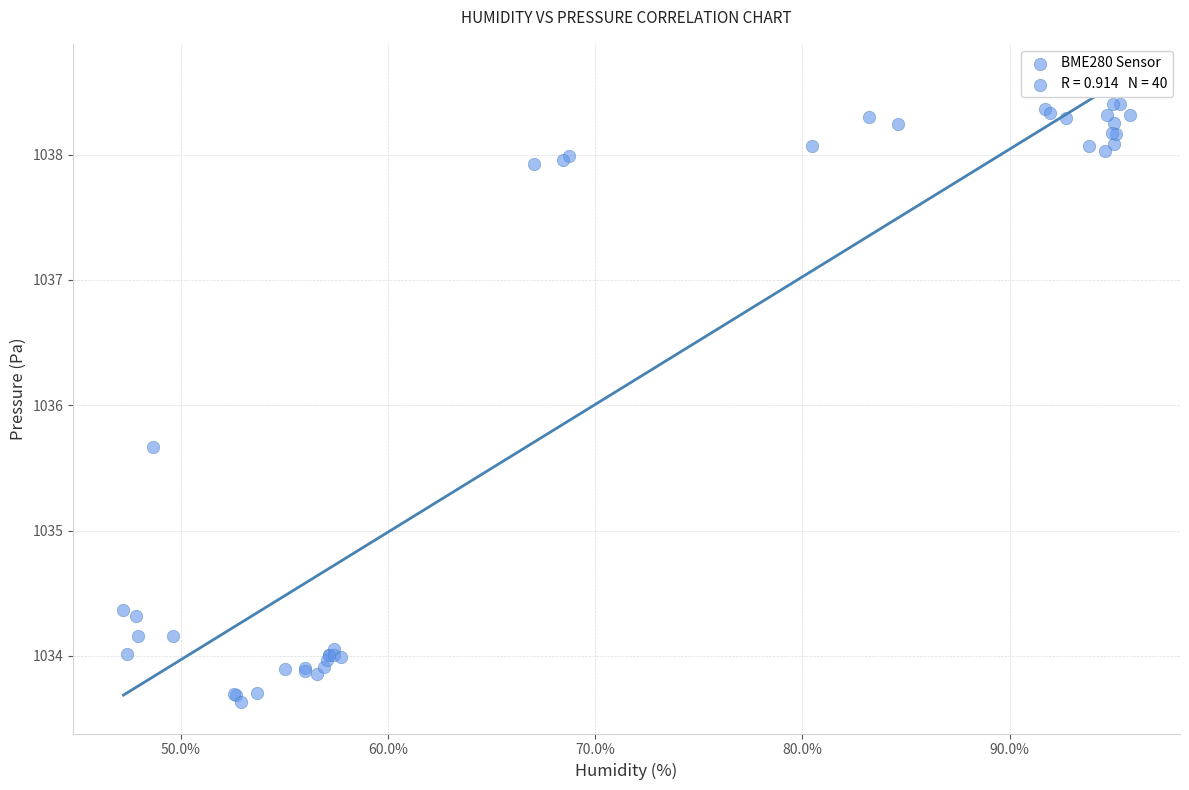

What Y value in the scatter plot is closest to 1036?

1035.7